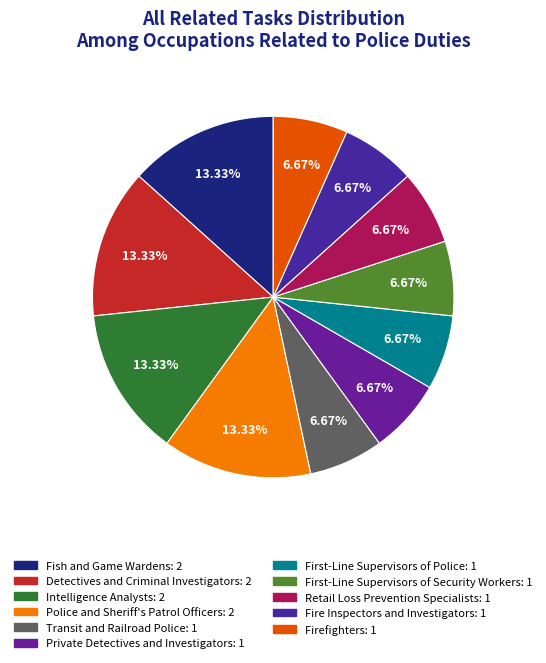

Rank the categories by value from highest to lowest.

Fish and Game Wardens, Detectives and Criminal Investigators, Intelligence Analysts, Police and Sheriff's Patrol Officers, Transit and Railroad Police, Private Detectives and Investigators, First-Line Supervisors of Police, First-Line Supervisors of Security Workers, Retail Loss Prevention Specialists, Fire Inspectors and Investigators, Firefighters